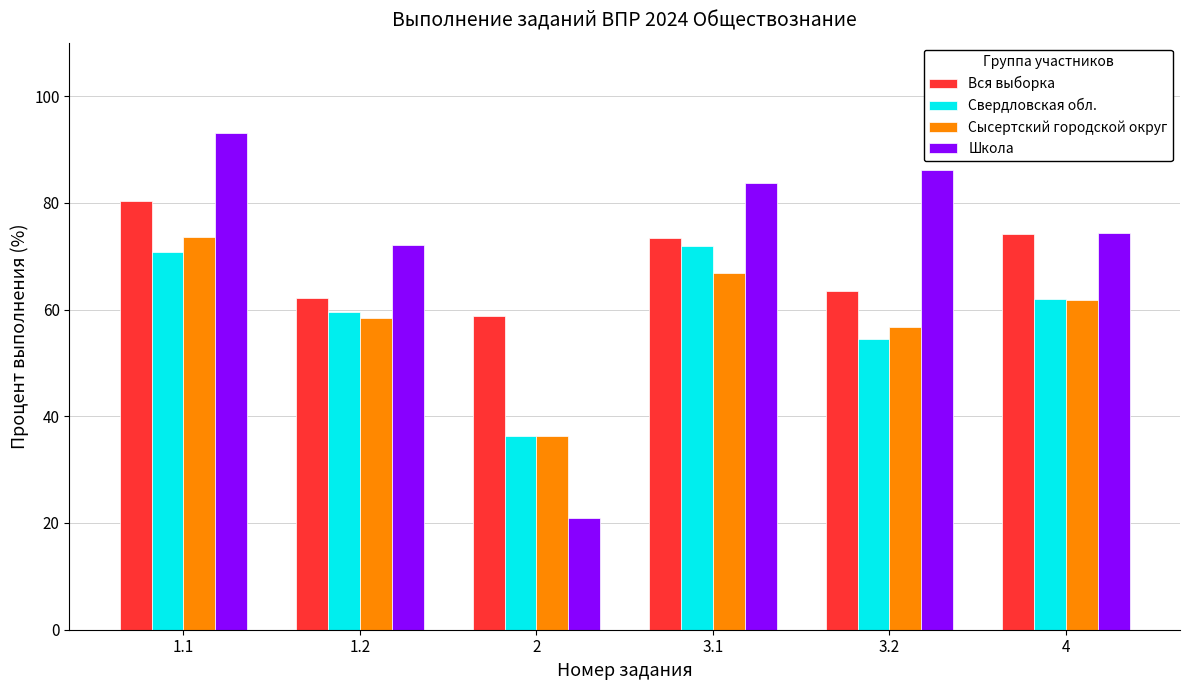

At which label is Сысертский городской округ closest to 54?

3.2